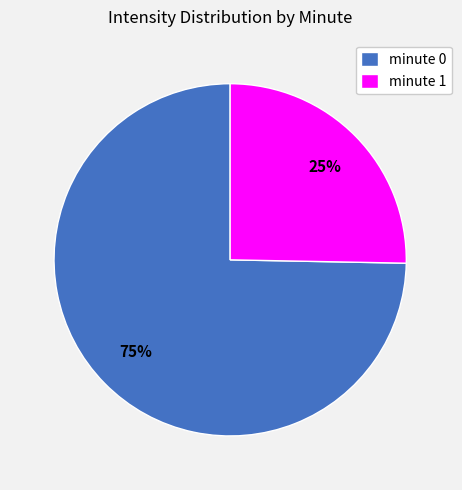

What is the smallest slice in the pie chart?

minute 1